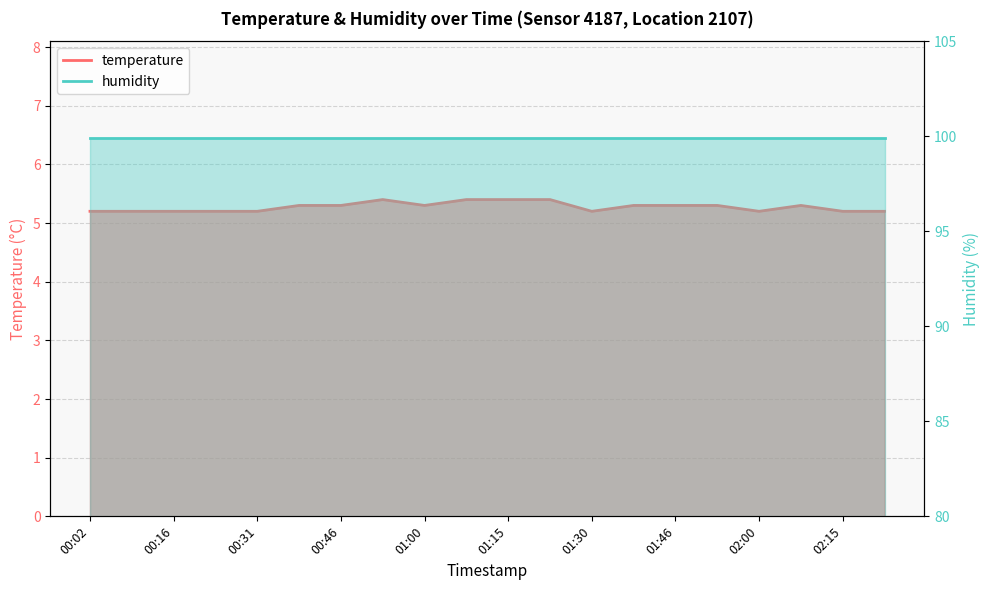

Reading left to right, what are all the values shown in this chart?

5.2	5.2	5.2	5.2	5.2	5.3	5.3	5.4	5.3	5.4	5.4	5.4	5.2	5.3	5.3	5.3	5.2	5.3	5.2	5.2